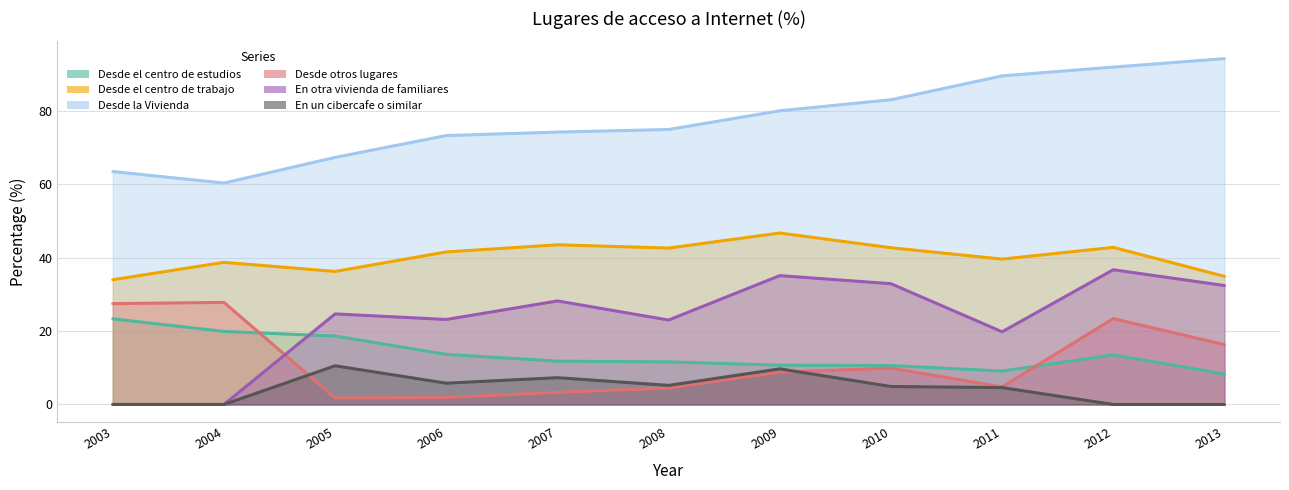

What is the spread (max minus min) of values at 2006?

71.3